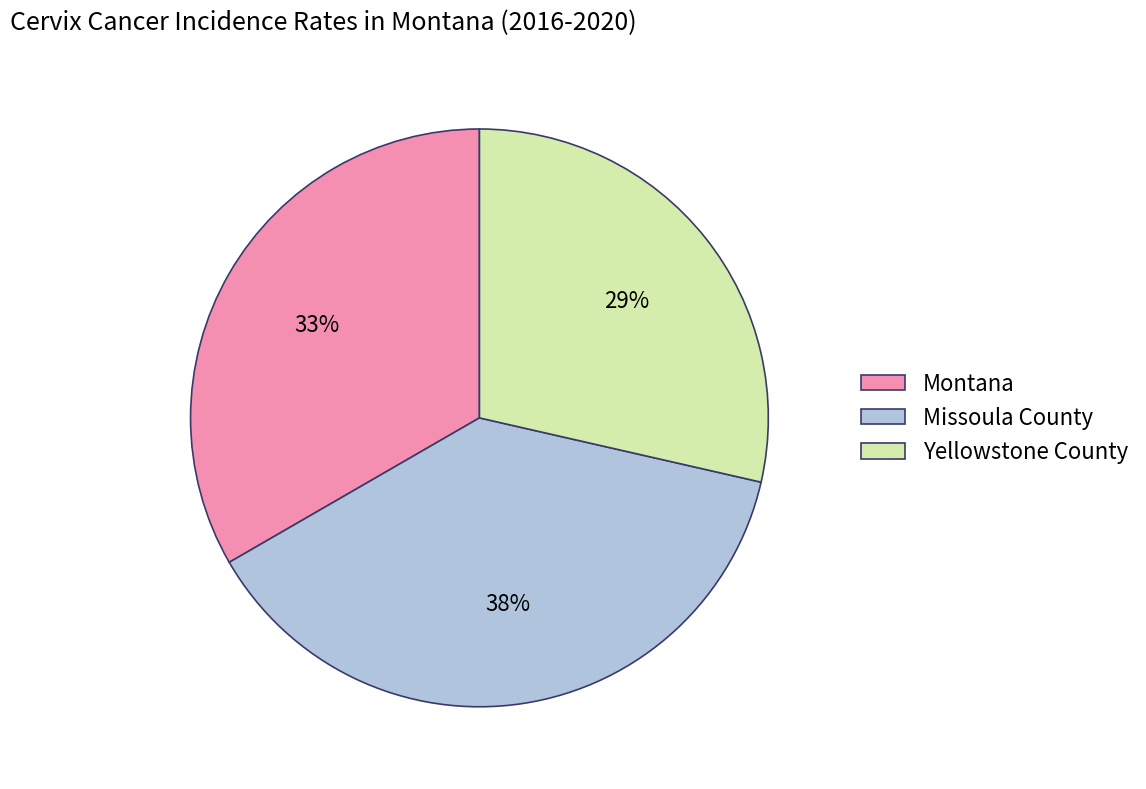

How many segments does this pie chart have?

3